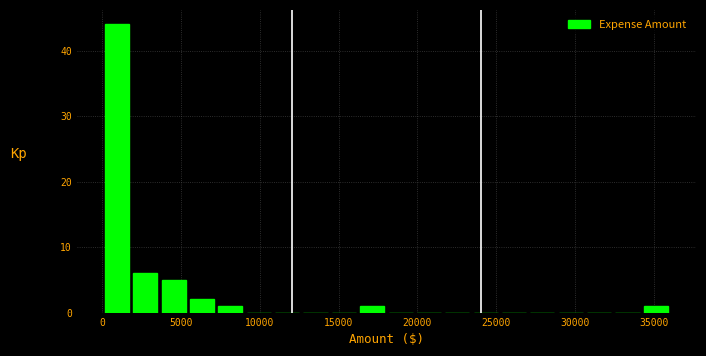

Around what value on the x-axis is the tallest bar? Give the approximate position of its centre, as read against the axis.

1000